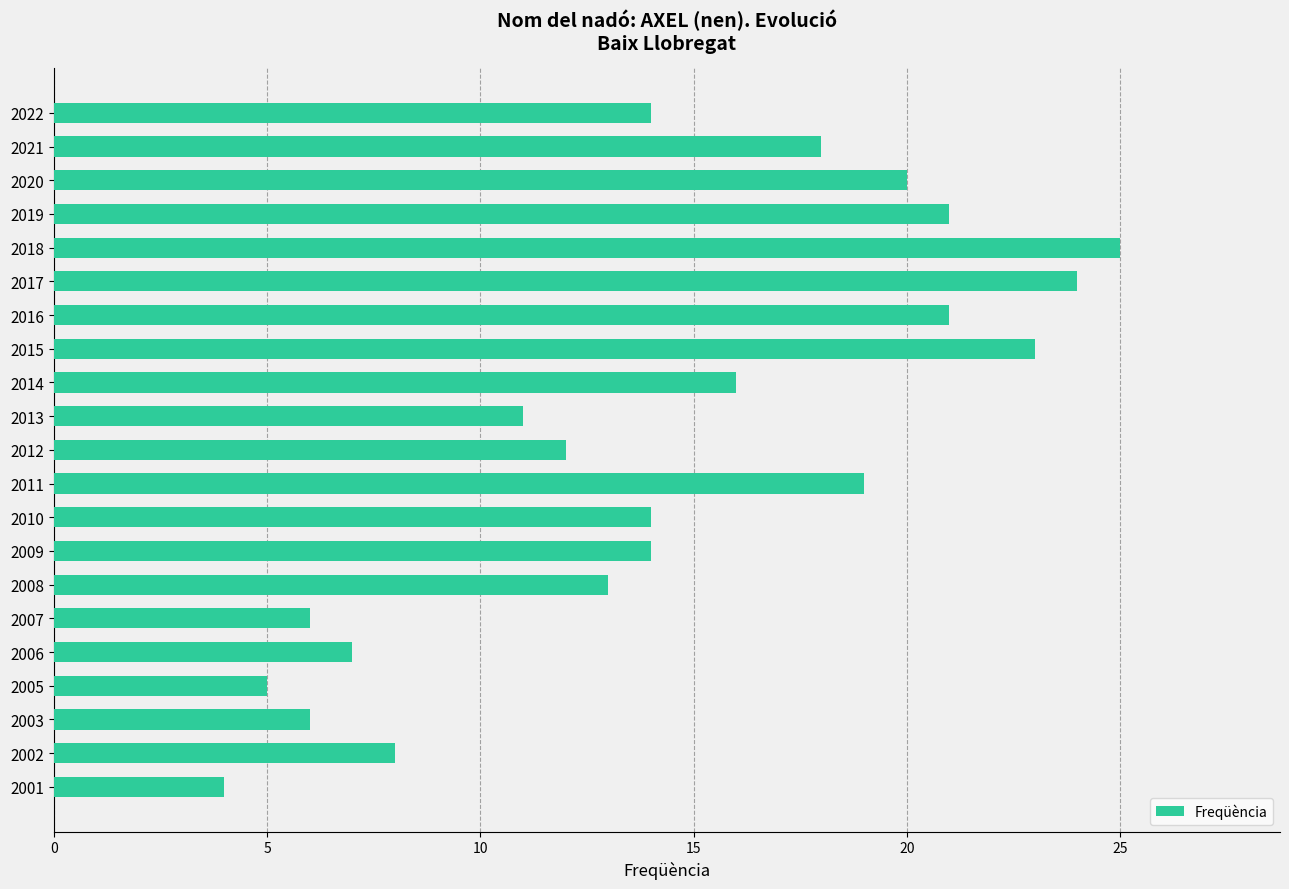

Does the chart contain any negative values?

No